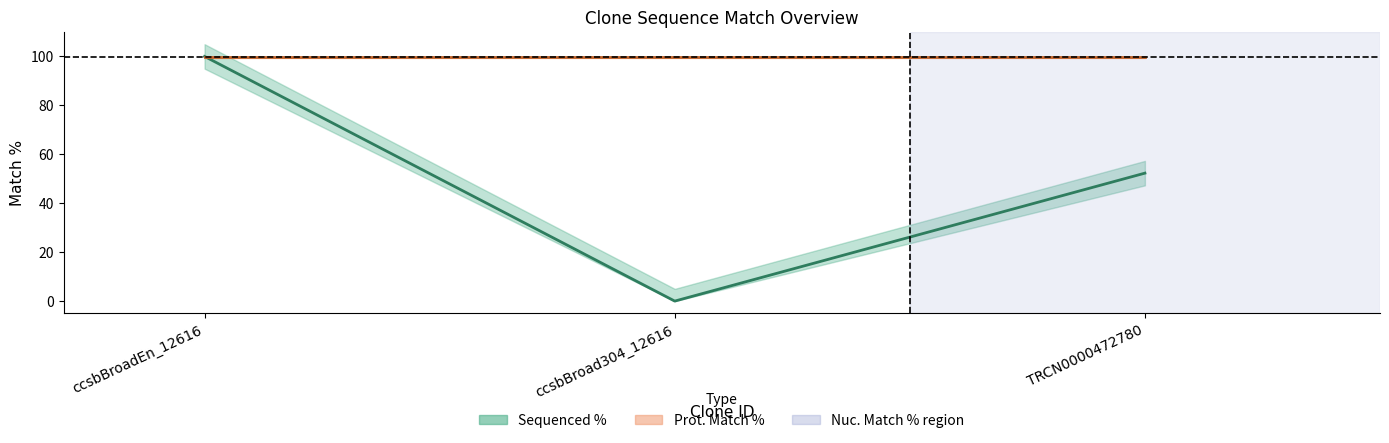

Is this an area chart (filled region under the line)?

No